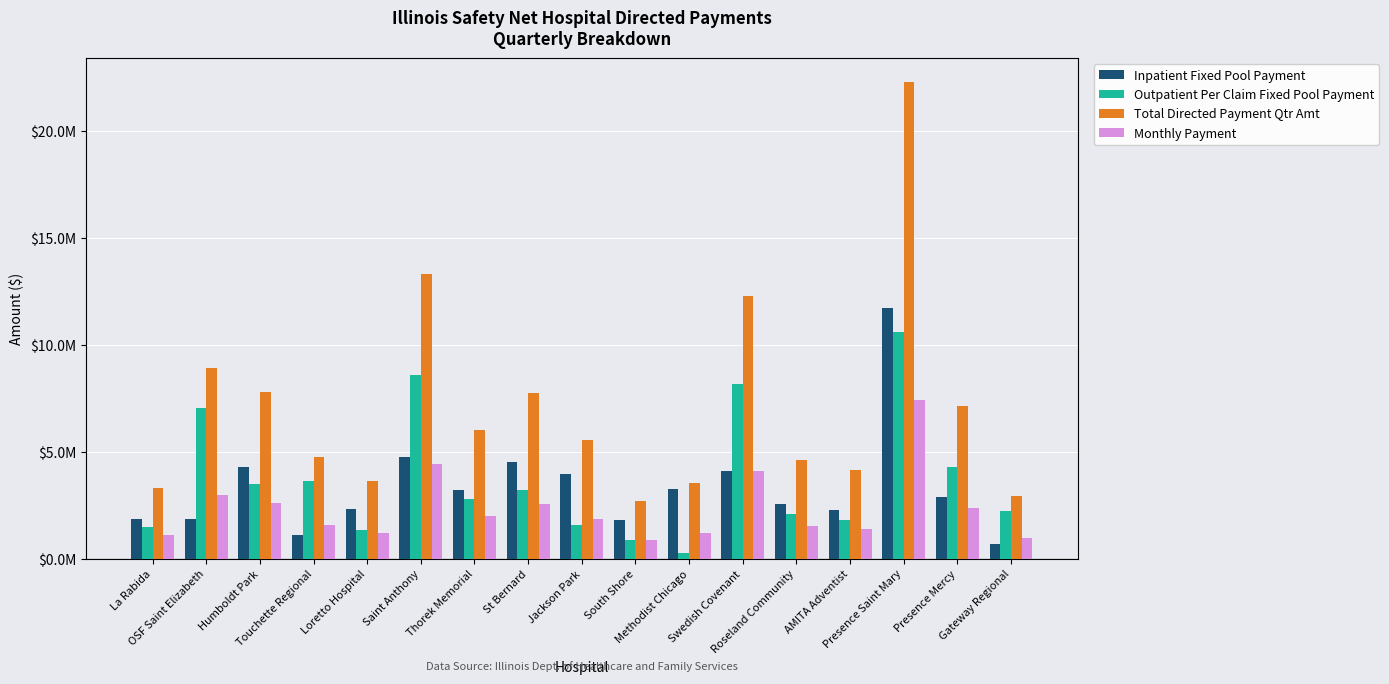

Where does the Inpatient Fixed Pool Payment series first go above 2884762?

Humboldt Park